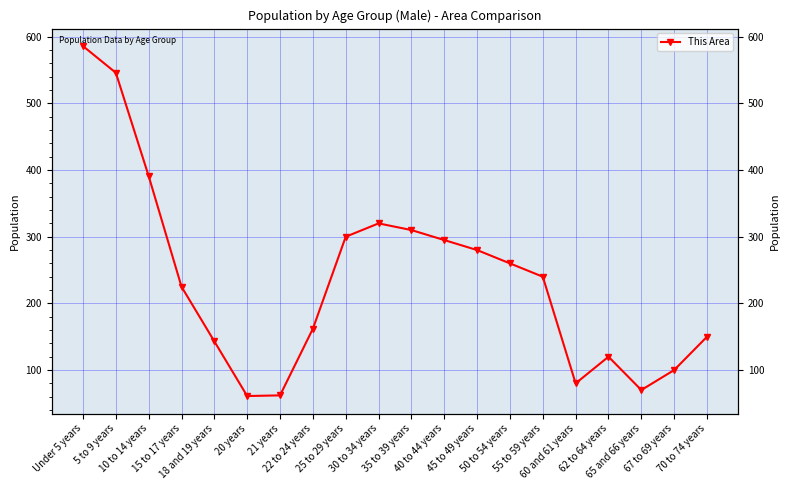

What is the sum of the values at 40 to 44 years and 55 to 59 years?

535